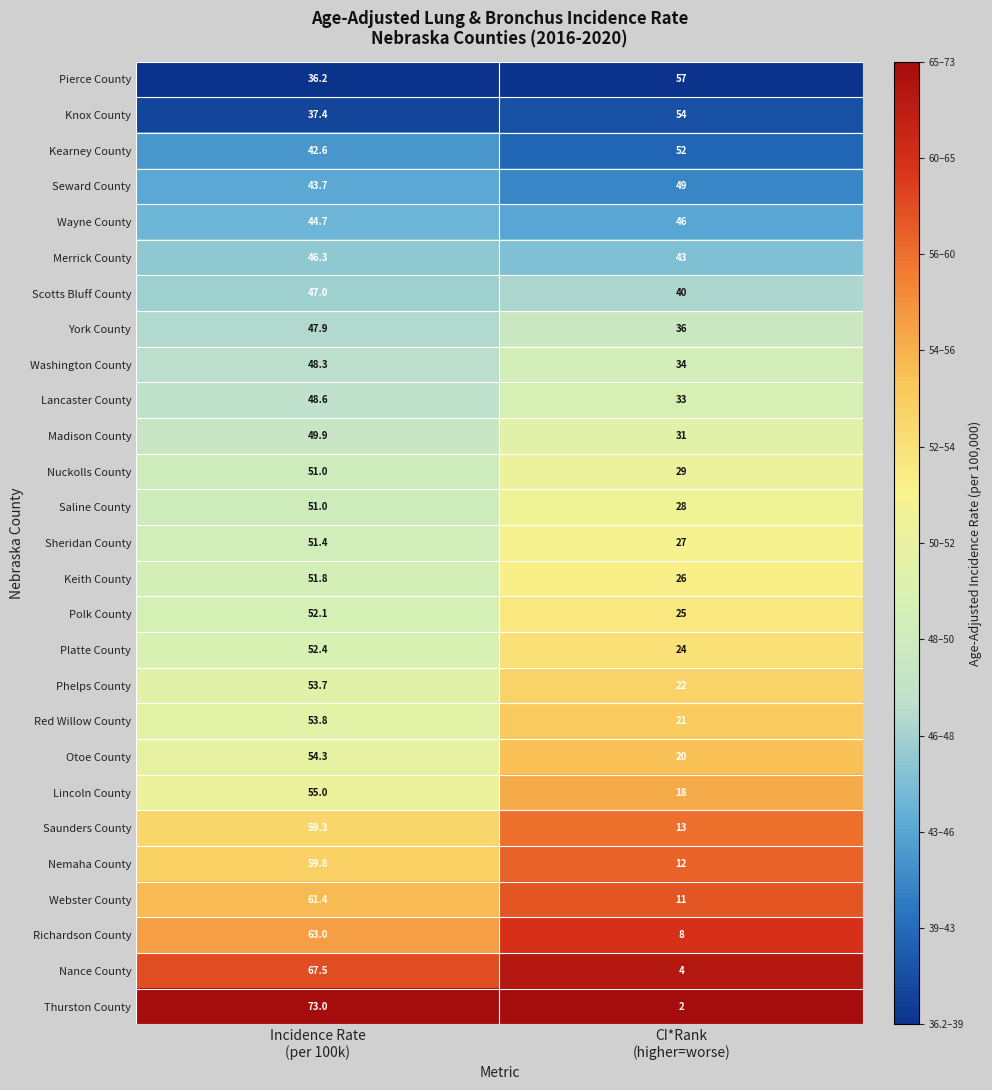

Which series has the largest total across all categories?

Kearney County